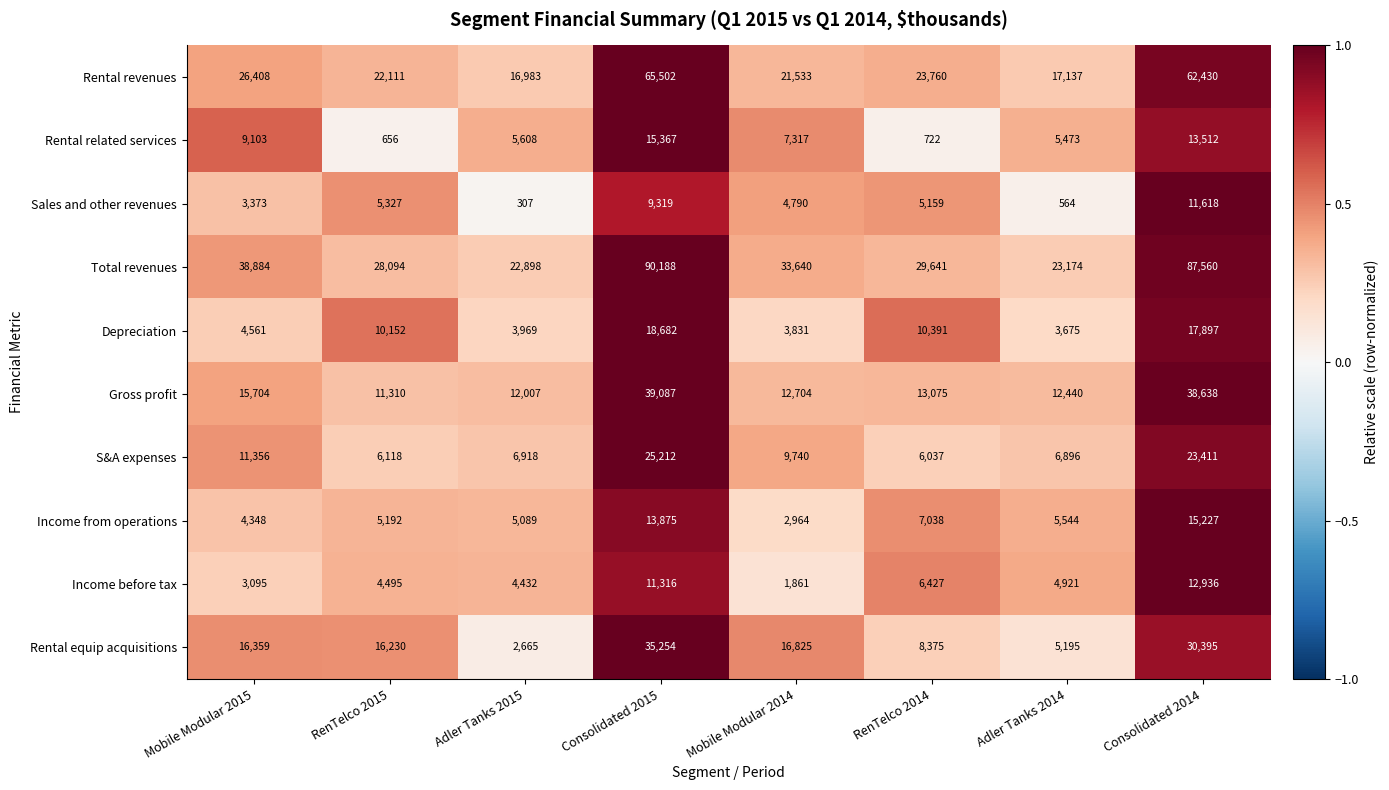

True or false: Depreciation has a value of 26001 at Consolidated 2014.

False